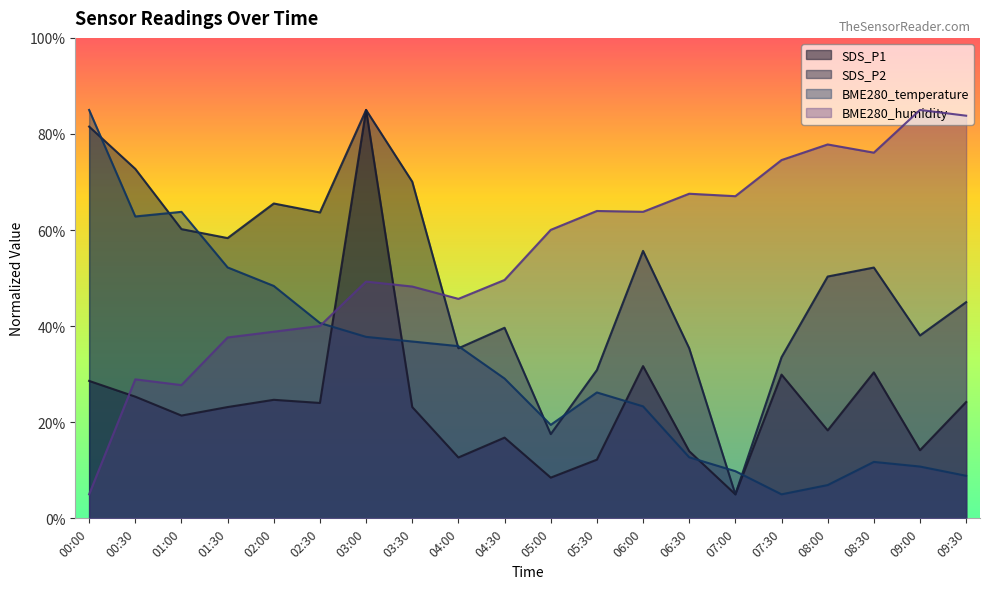

What is the maximum value shown in the chart?

85.0